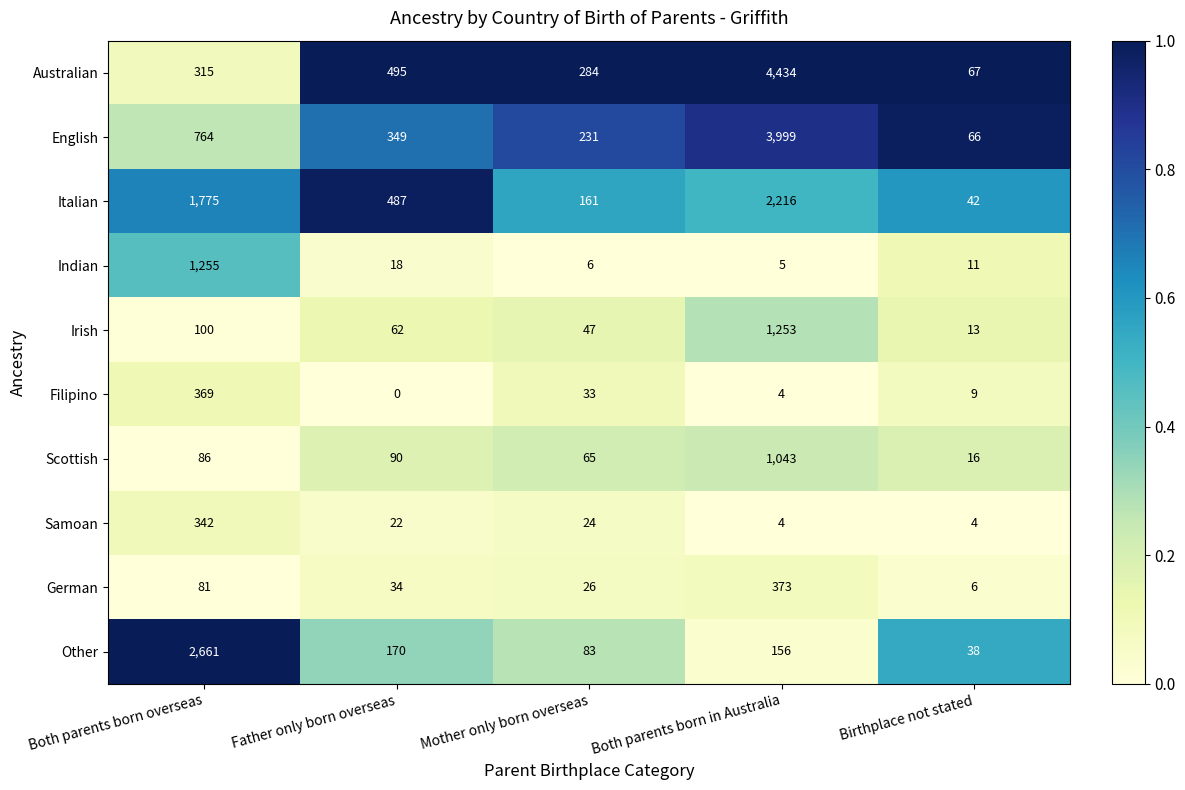

Which series has the widest spread of values?

Australian